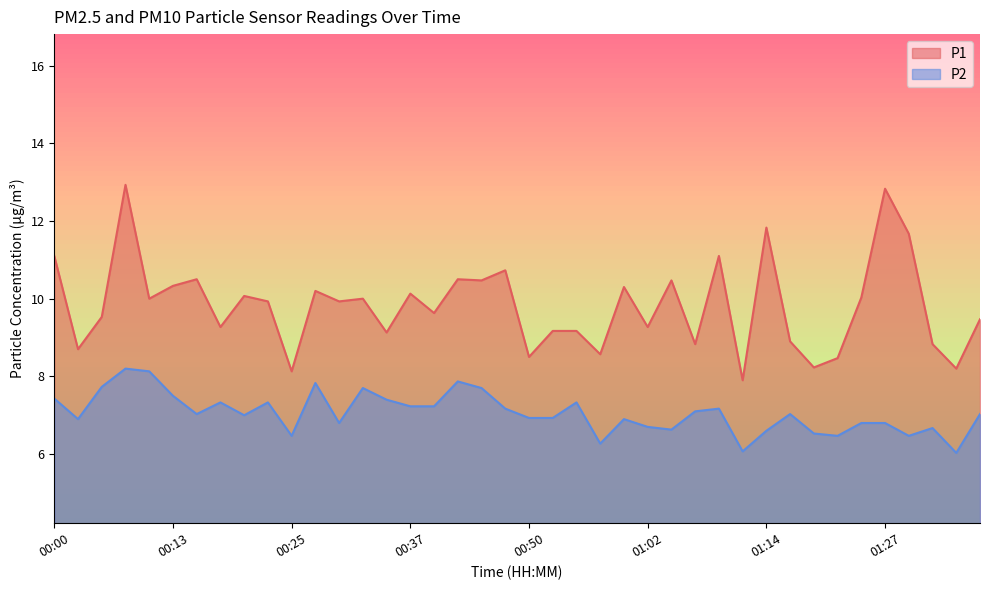

Which category has the highest value across all series?

00:08